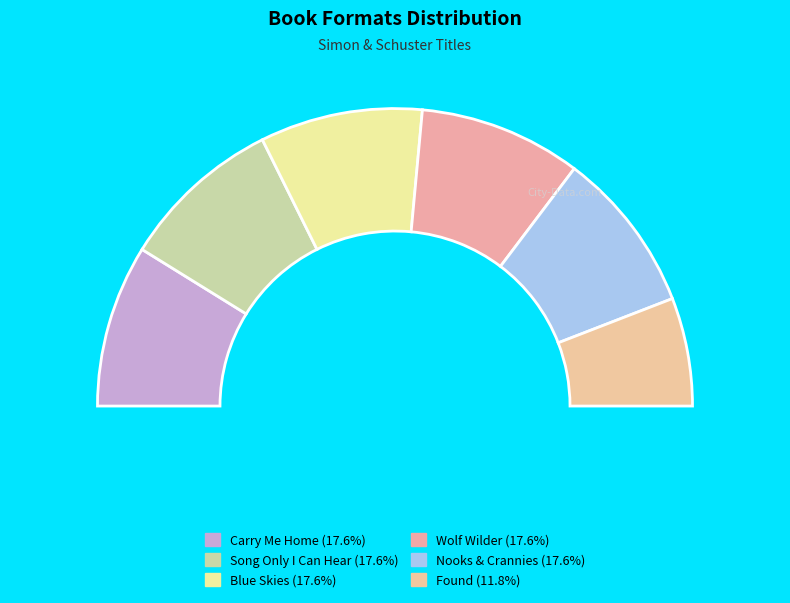

To the nearest percent, what percentage of the pie is Found?

12%